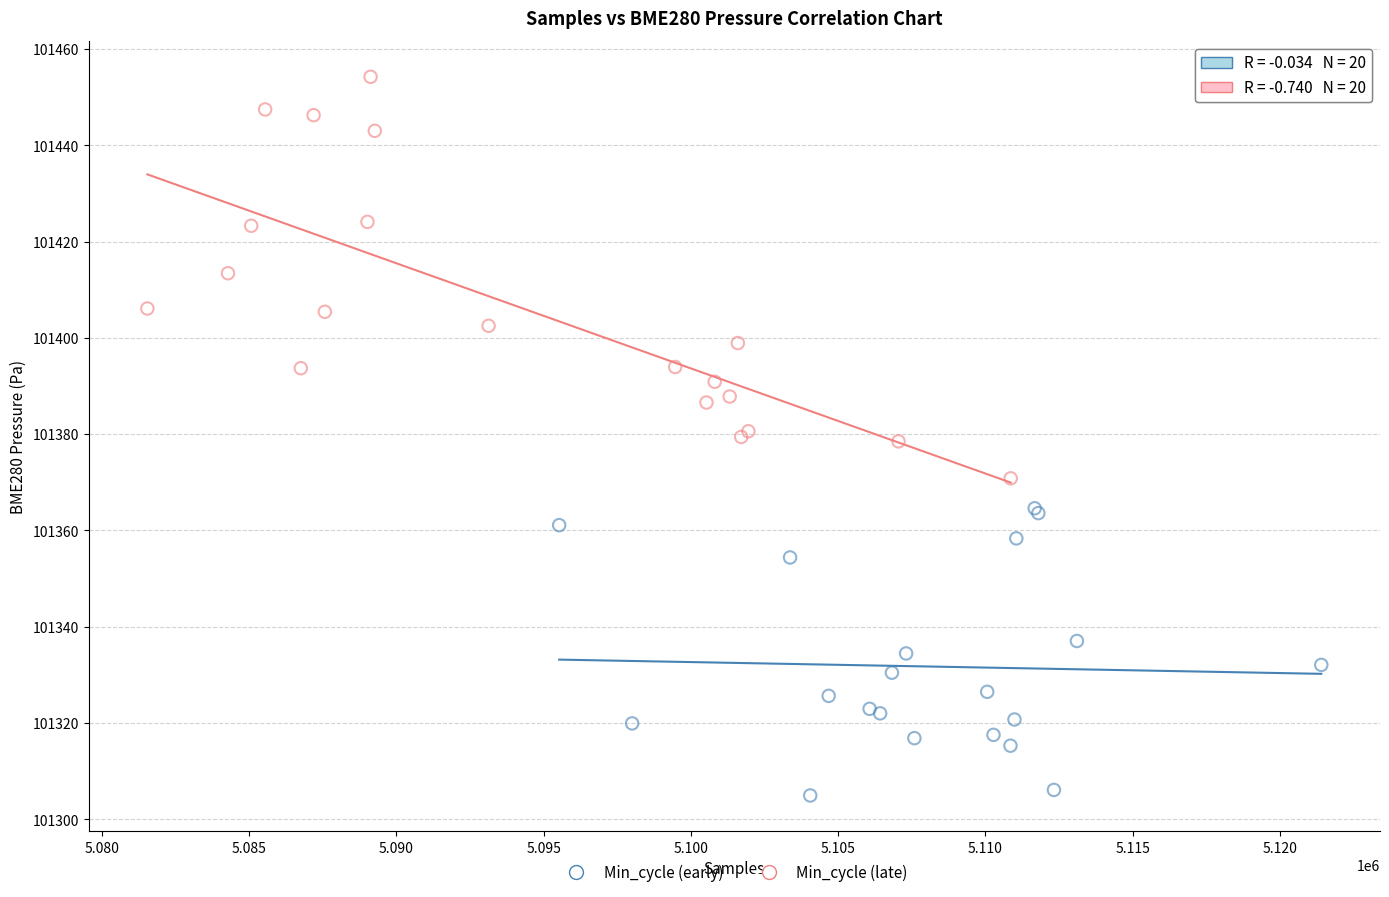

Which series contains the highest Y value?

Min_cycle (late)